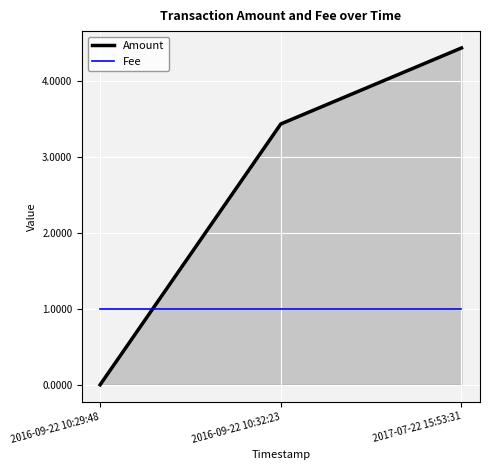

What is the average value of the Amount series?

2.6